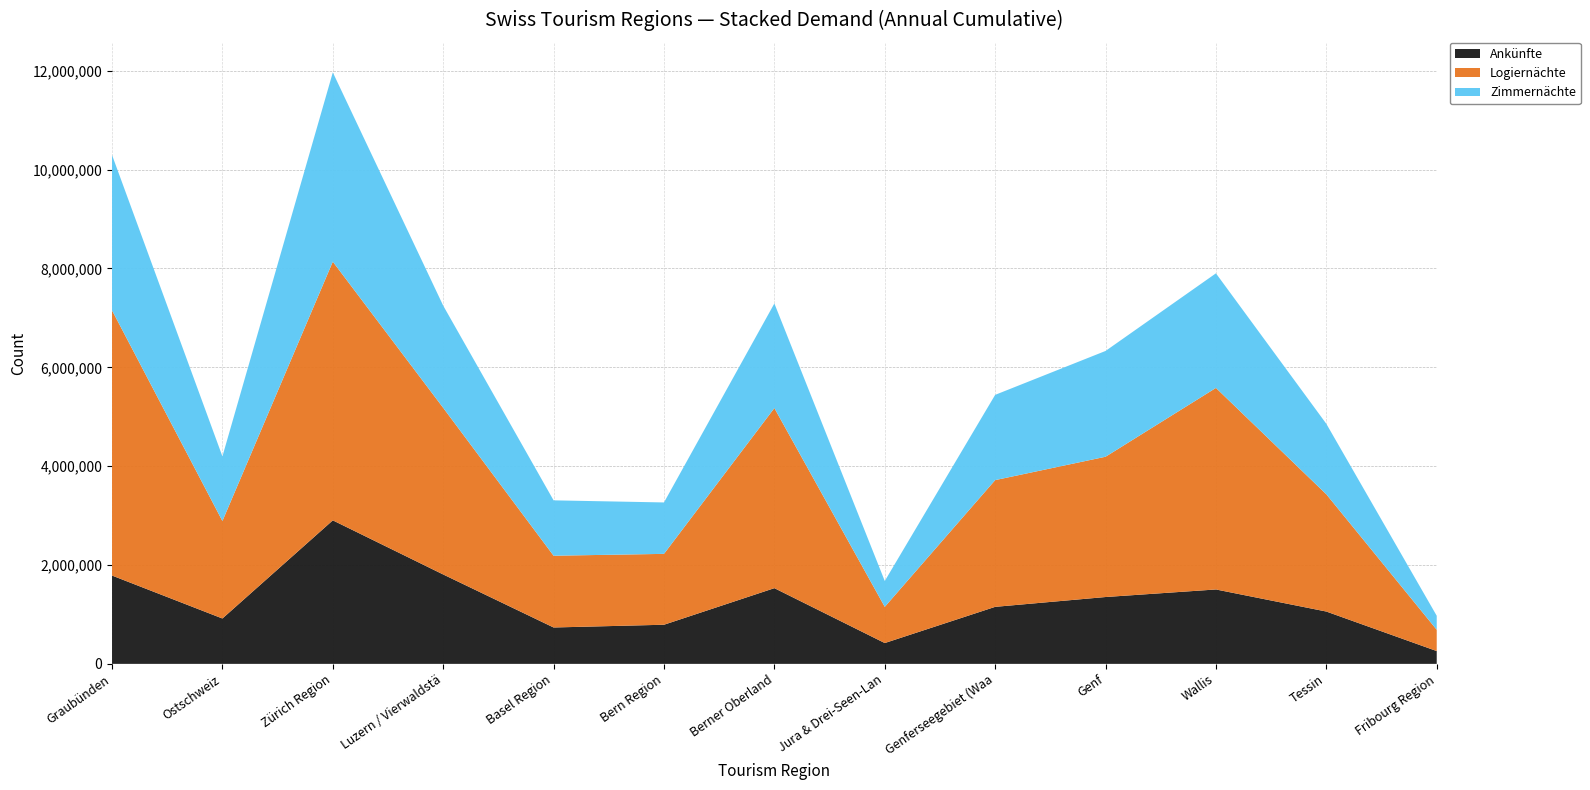

Reading left to right, what are all the values shown in this chart?

Ankünfte: Graubünden=1787067	Ostschweiz=917983	Zürich Region=2903986	Luzern / Vierwaldstättersee=1808766	Basel Region=736209	Bern Region=791789	Berner Oberland=1531992	Jura & Drei-Seen-Land=421375	Genferseegebiet (Waadtland)=1153755	Genf=1352589	Wallis=1505385	Tessin=1058948	Fribourg Region=259143
Logiernächte: Graubünden=5365622	Ostschweiz=1971977	Zürich Region=5233711	Luzern / Vierwaldstättersee=3371106	Basel Region=1452139	Bern Region=1433773	Berner Oberland=3643141	Jura & Drei-Seen-Land=731948	Genferseegebiet (Waadtland)=2564149	Genf=2838229	Wallis=4077814	Tessin=2372103	Fribourg Region=430544
Zimmernächte: Graubünden=3143444	Ostschweiz=1308047	Zürich Region=3829687	Luzern / Vierwaldstättersee=2068104	Basel Region=1120283	Bern Region=1040658	Berner Oberland=2117132	Jura & Drei-Seen-Land=523831	Genferseegebiet (Waadtland)=1725106	Genf=2140476	Wallis=2318714	Tessin=1426172	Fribourg Region=283672